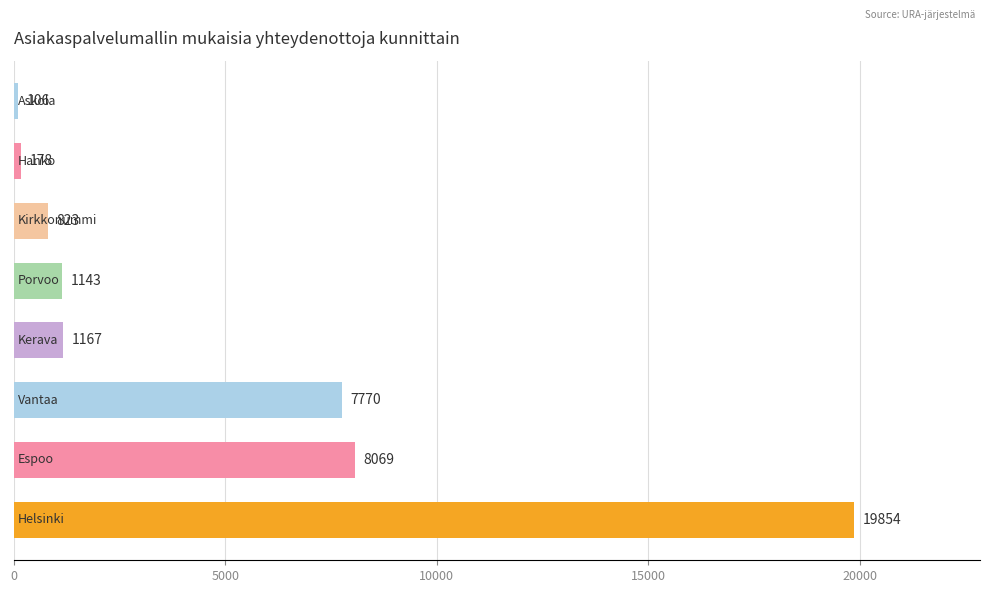

Reading bottom to top, extract all data points from this chart.

19854	8069	7770	1167	1143	823	178	106